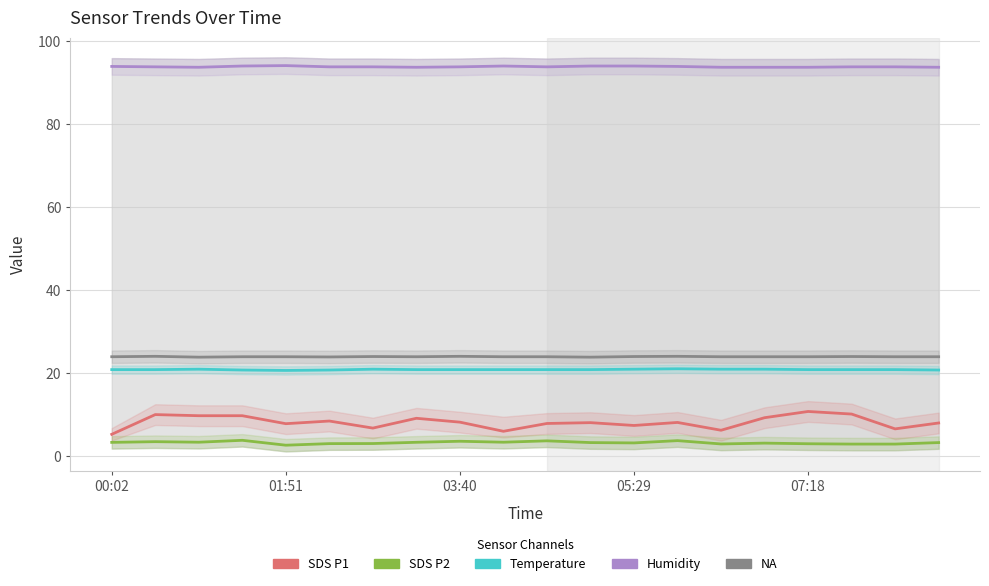

The Humidity series shows 93.8 at 17. True or false?

True